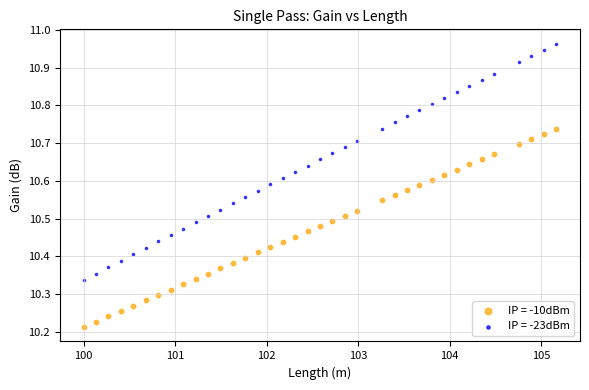

Which series has the largest Y range (max minus min)?

IP = -23dBm